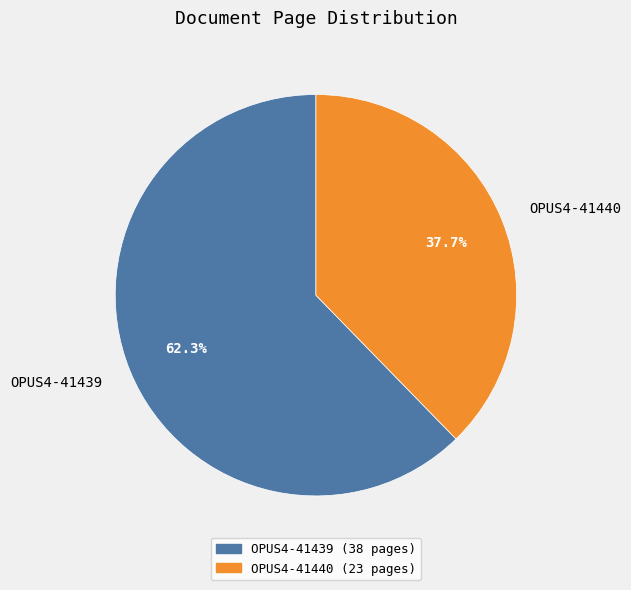

Does OPUS4-41439 account for over 50% of the chart?

Yes